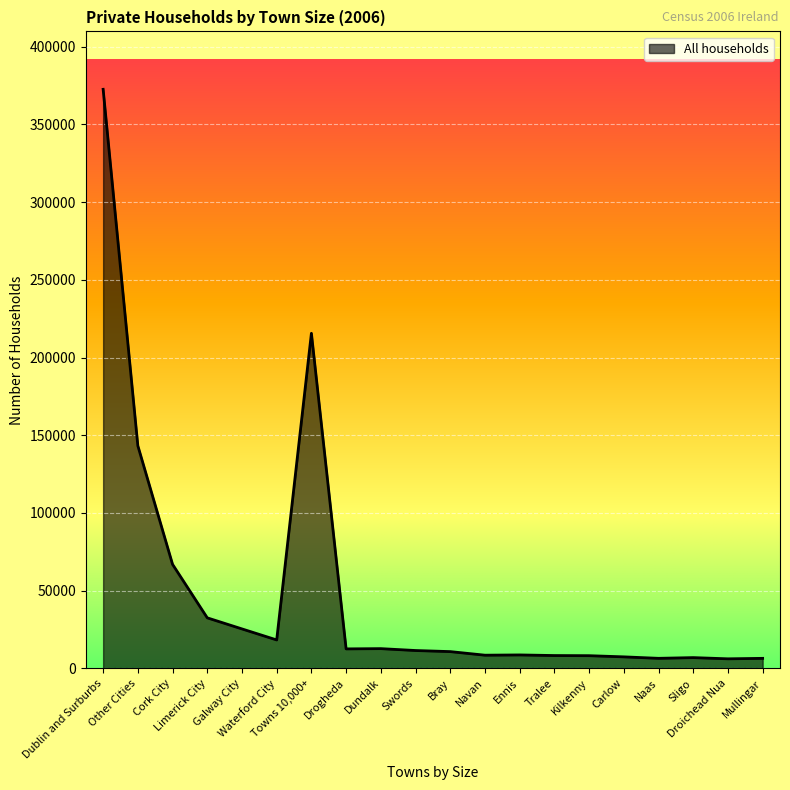

How many values are below 11525?

10